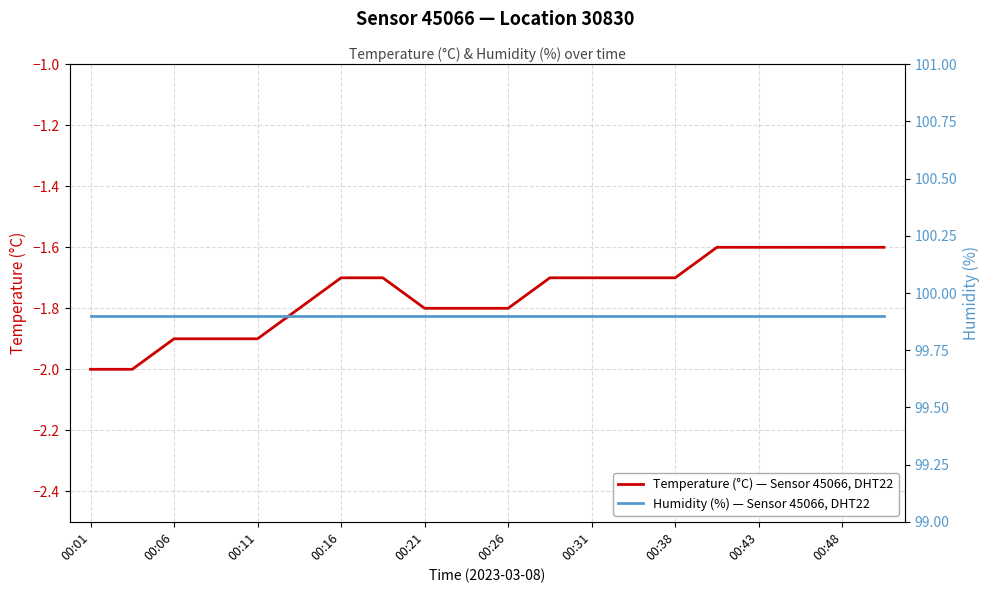

What is the lowest value of the Temperature (°C) — Sensor 45066, DHT22 series?

-2.0